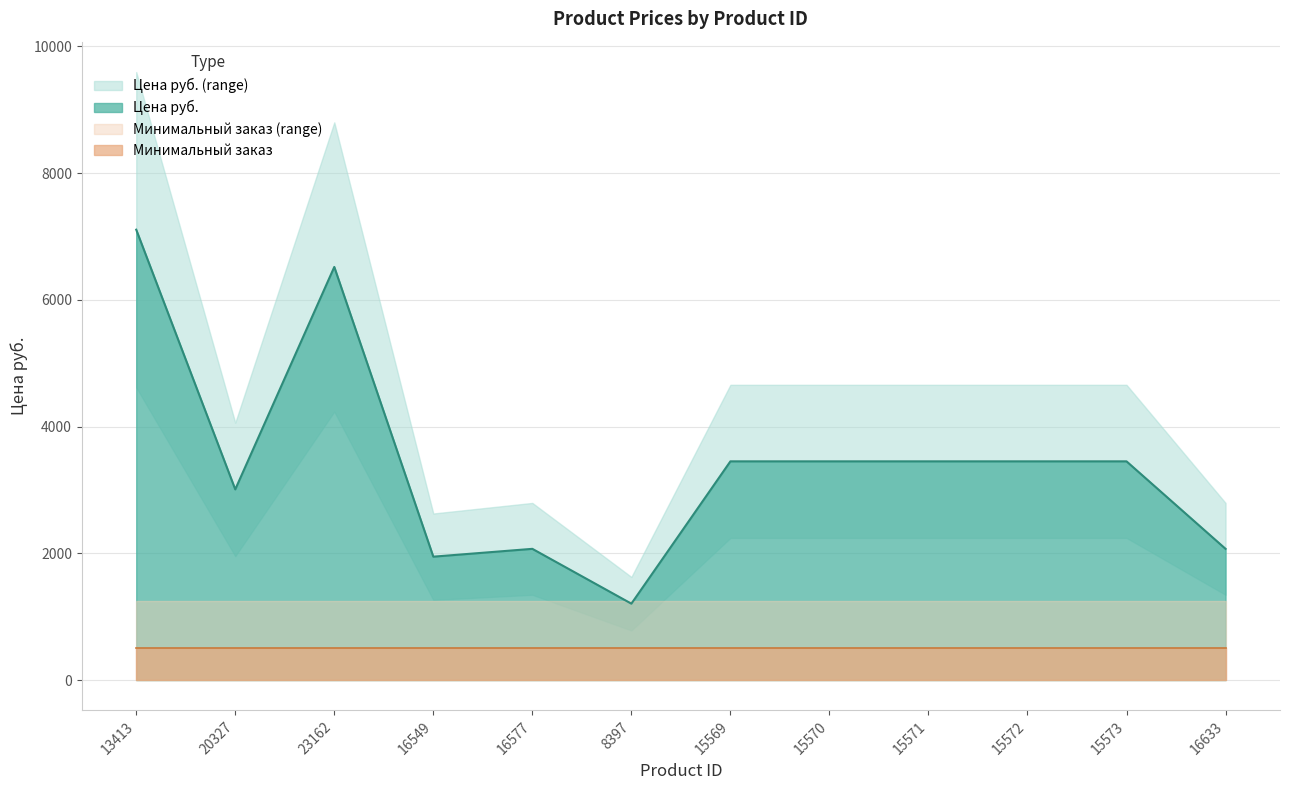

Is it true that the value at 15572 is 5192.7?

False